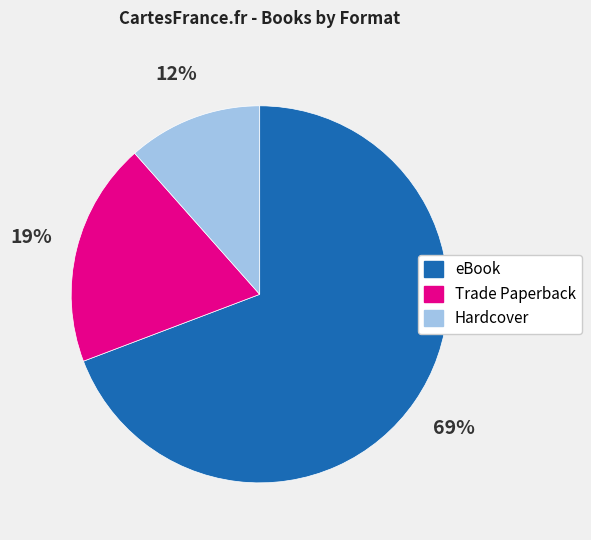

Count the number of slices in the pie.

3